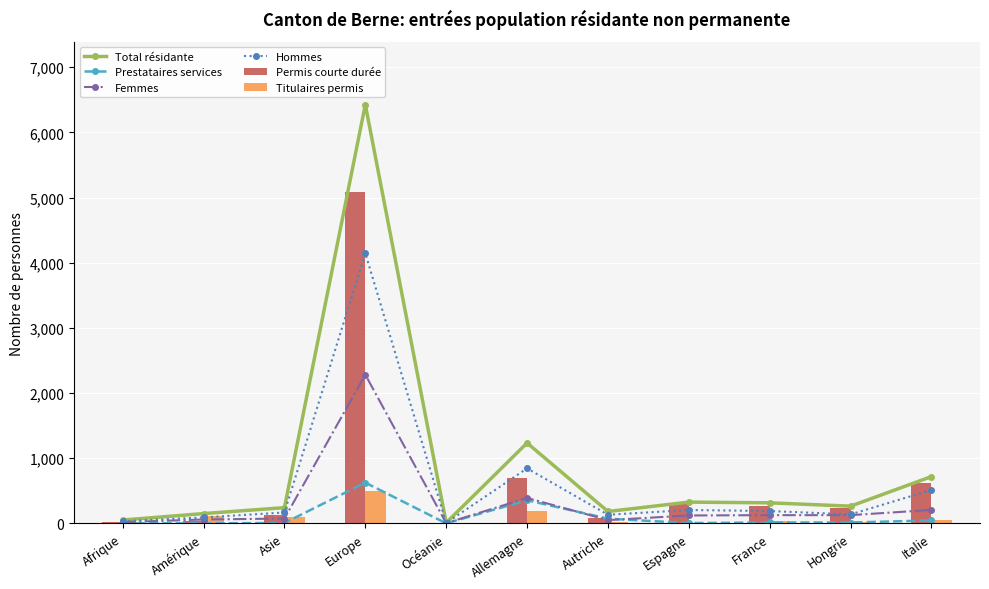

What is the minimum value for Hommes?

6